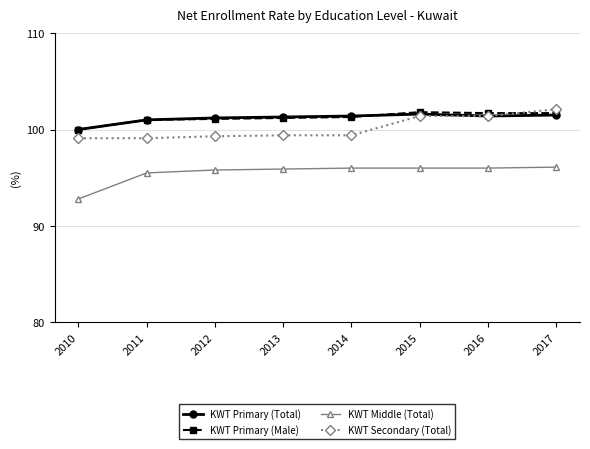

What is the value of the KWT Primary (Male) point at the 4th from the left?

101.2